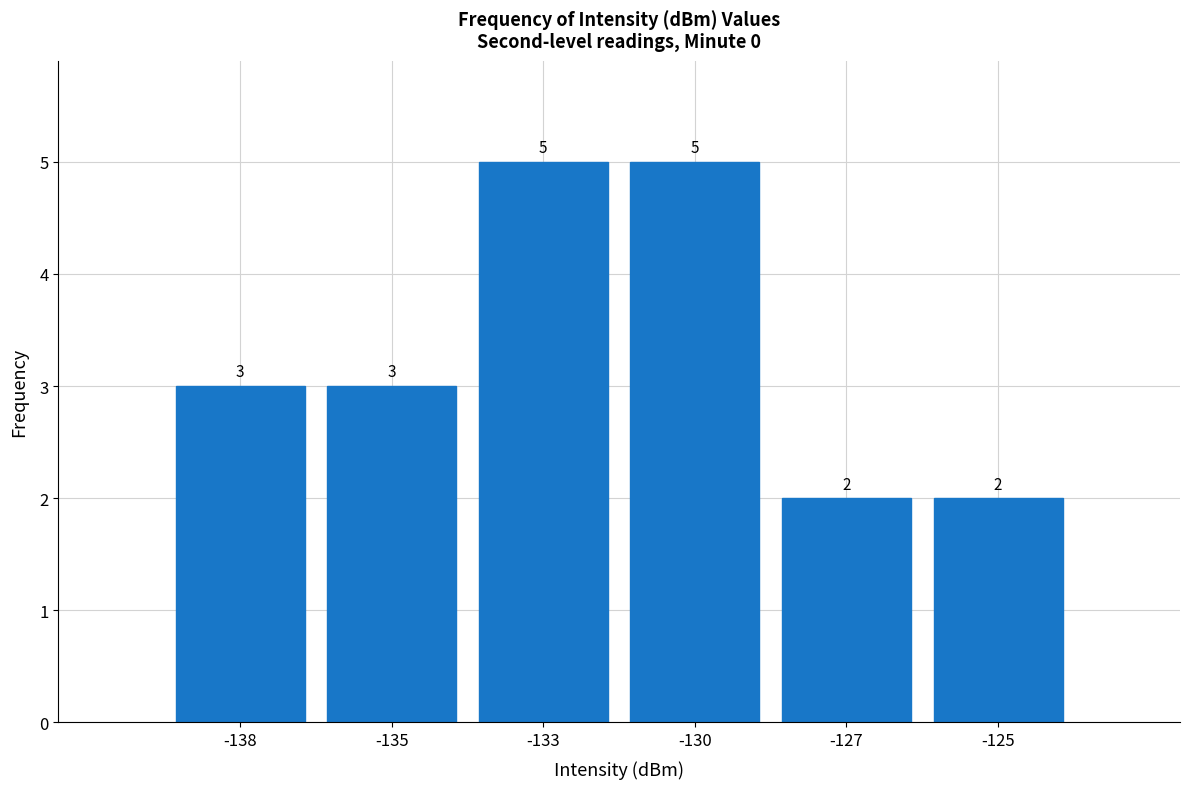

Reading right to left, transcribe all the data shown in this chart.

2	2	5	5	3	3